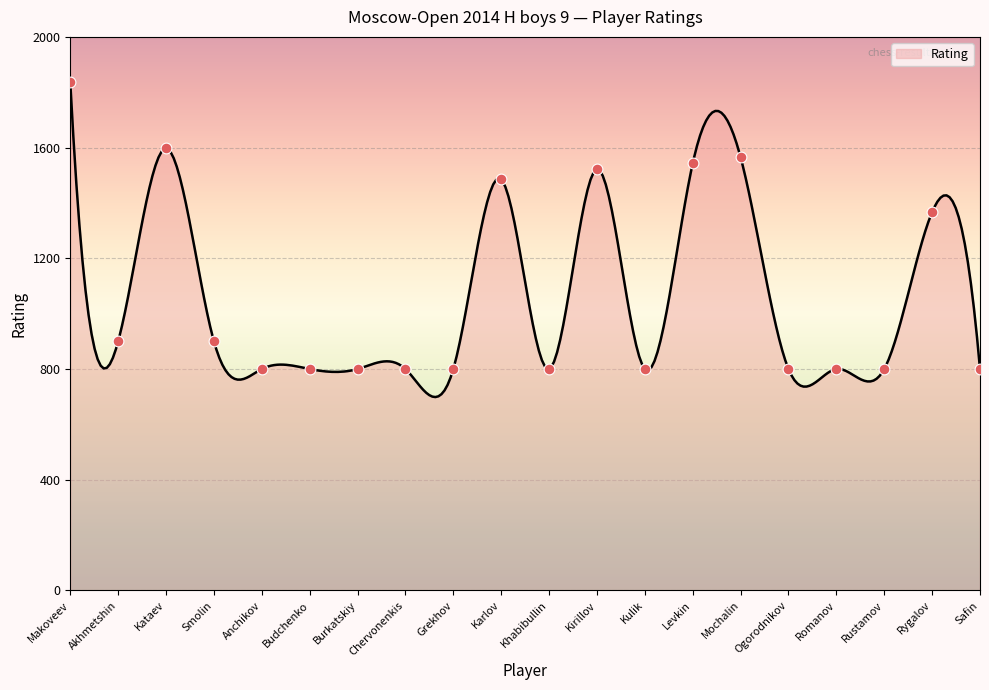

What is the ratio of the value at Kataev to the value at Makoveev?

0.9